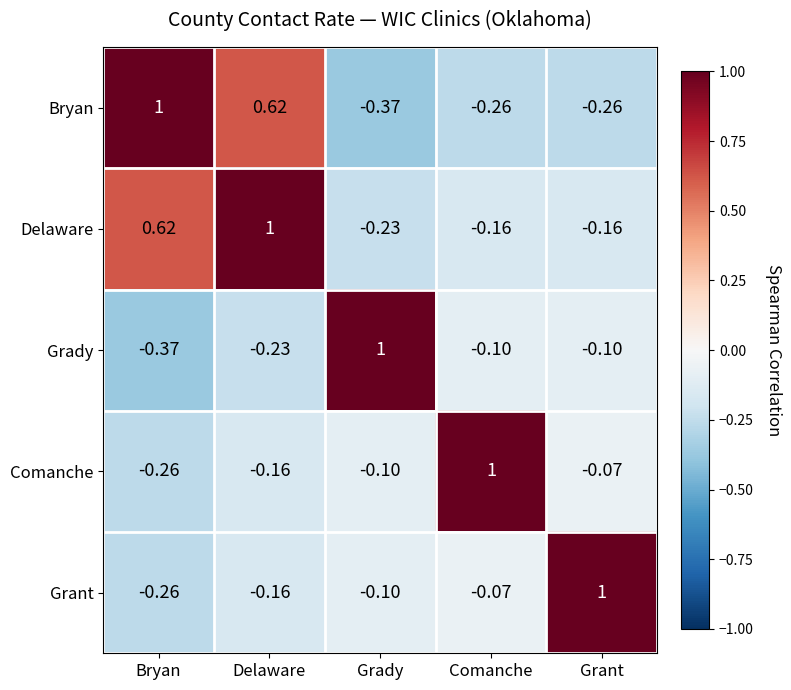

What is the greatest value displayed?

1.0